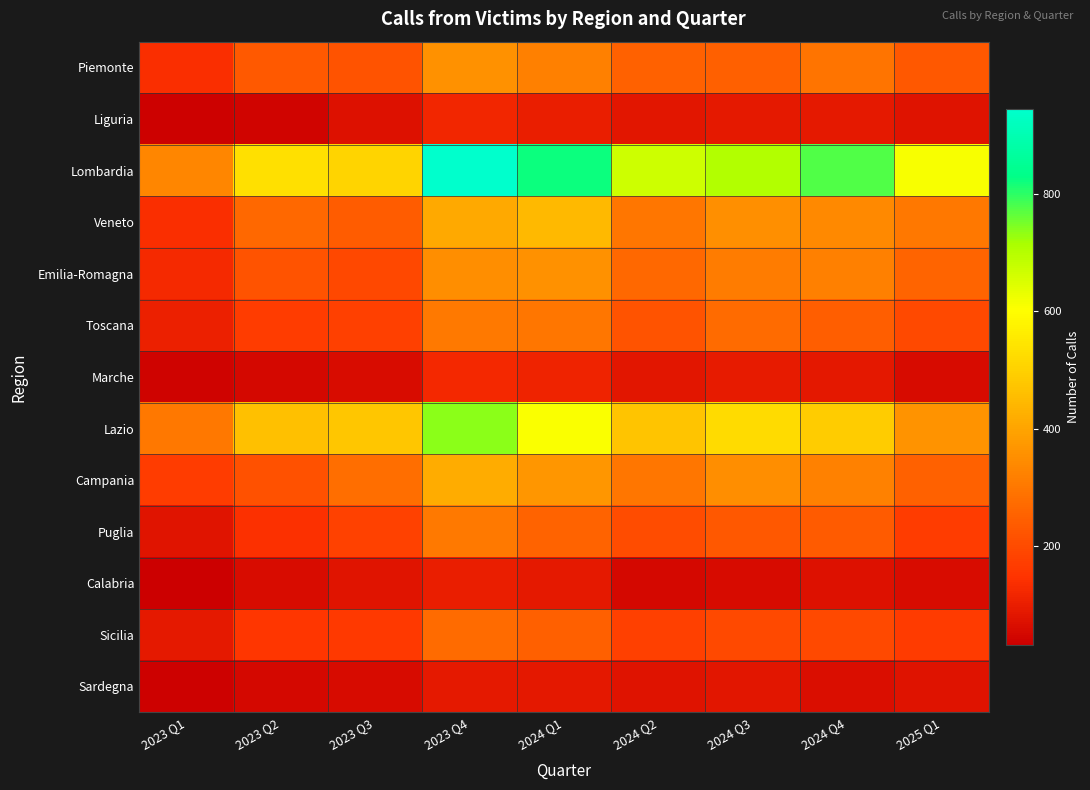

At which category does the chart reach its peak across all series?

2023 Q4